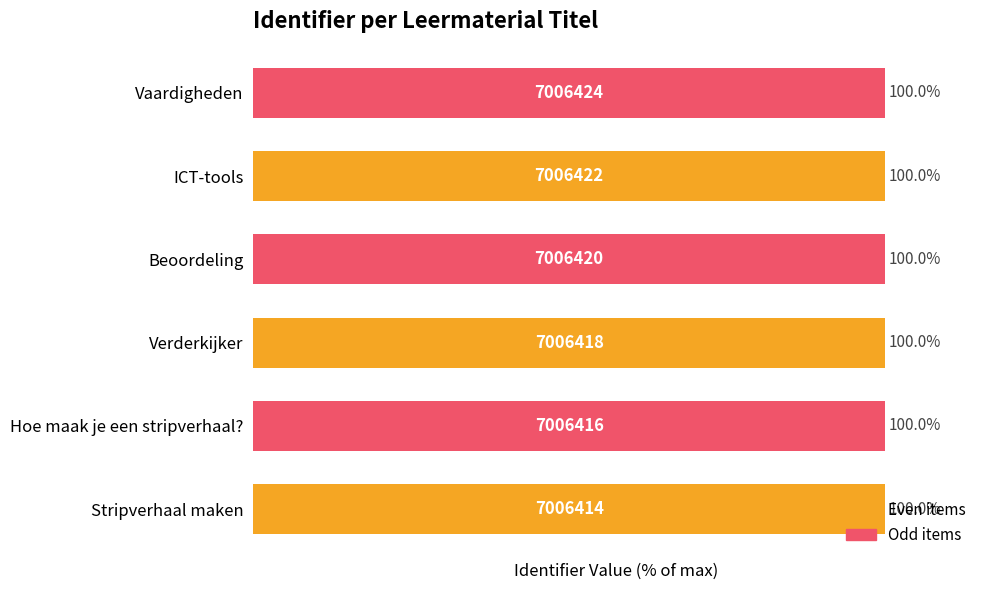

What is the sum of the values at ICT-tools and Beoordeling?

200.0